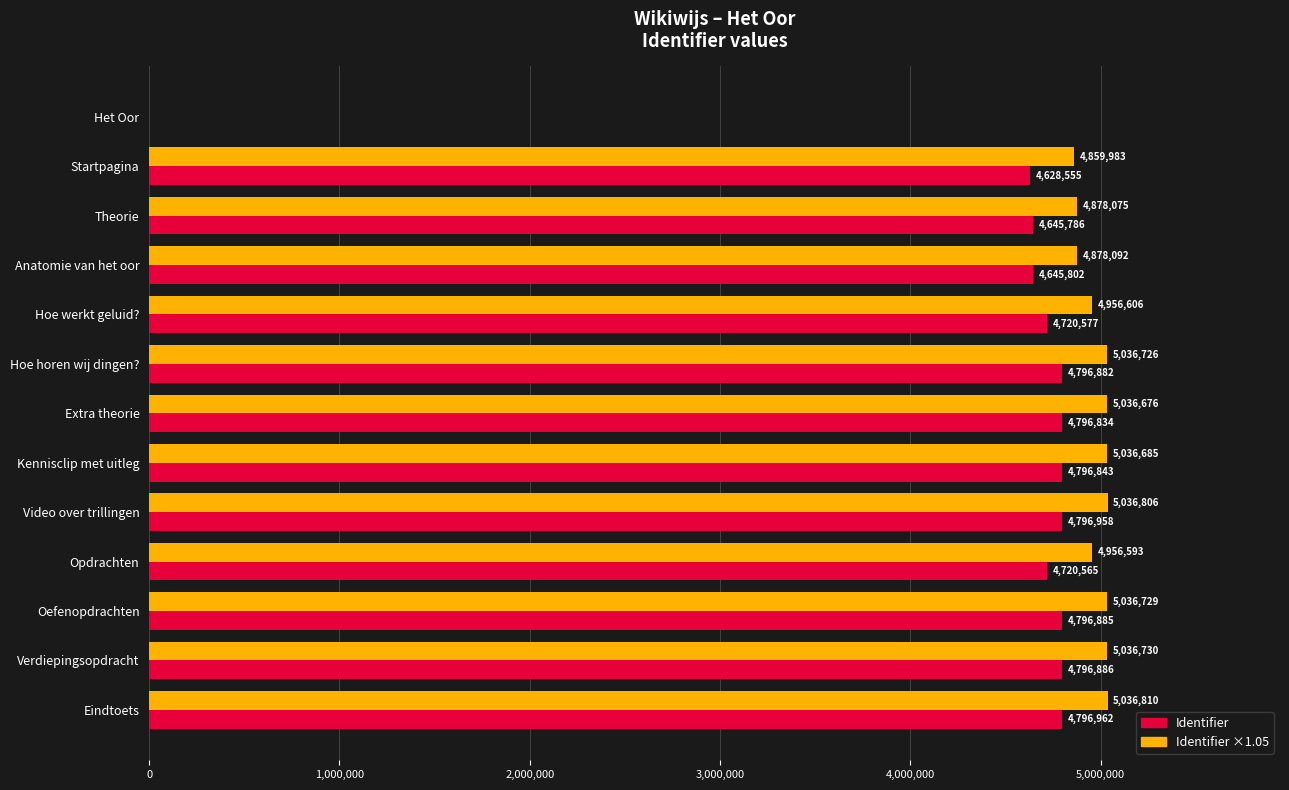

What are all the series names shown in the legend?

Identifier, Identifier ×1.05